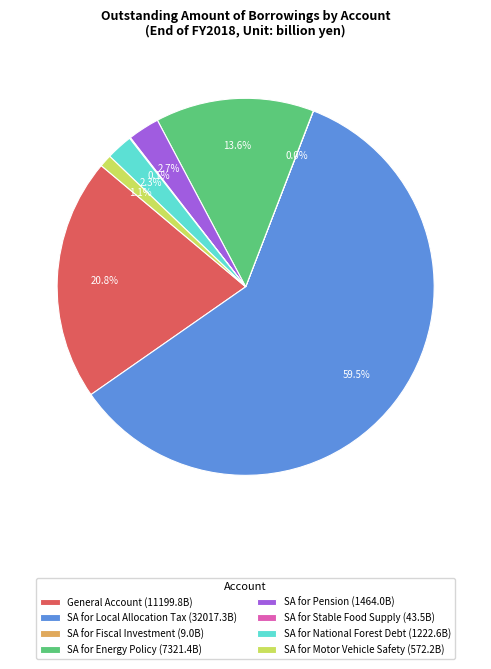

To the nearest percent, what portion does SA for Pension represent?

3%